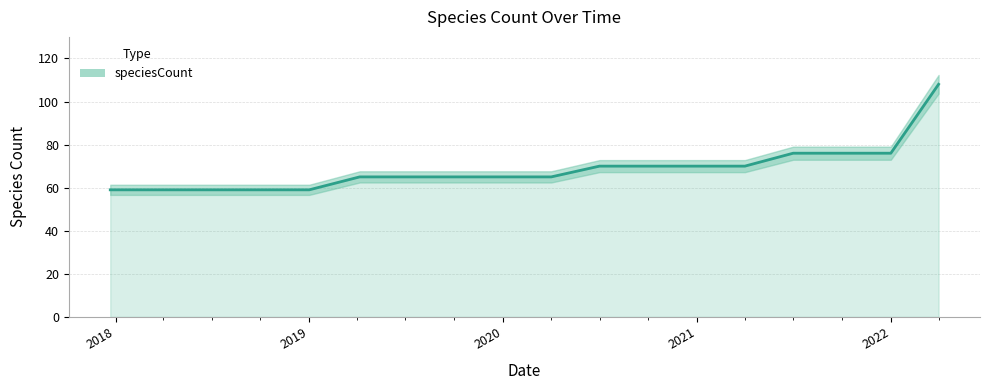

List the labels in order of value, smallest first.

2017-12-22, 2018-04-09, 2018-07-11, 2018-09-28, 2019-01-01, 2019-04-06, 2019-07-01, 2019-10-09, 2020-01-01, 2020-04-01, 2020-07-01, 2020-10-01, 2021-01-01, 2021-04-01, 2021-07-01, 2021-10-01, 2022-01-01, 2022-04-01